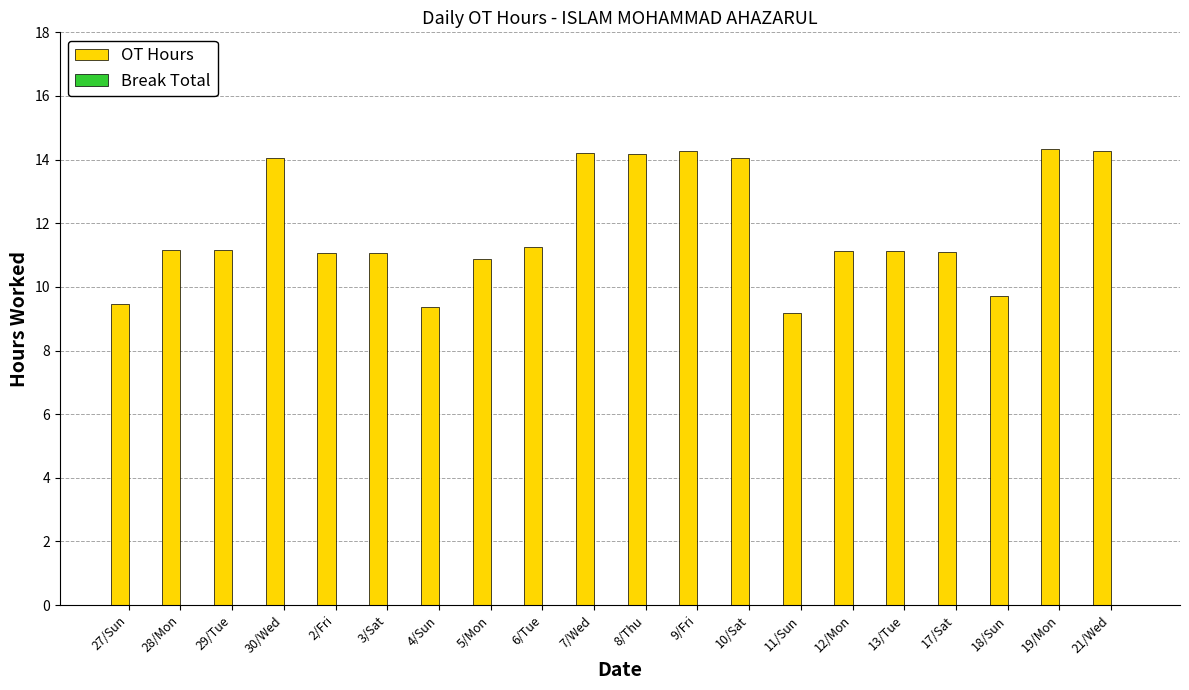

Approximately how many times larger is the value at 5/Mon compared to 28/Mon?

1.0